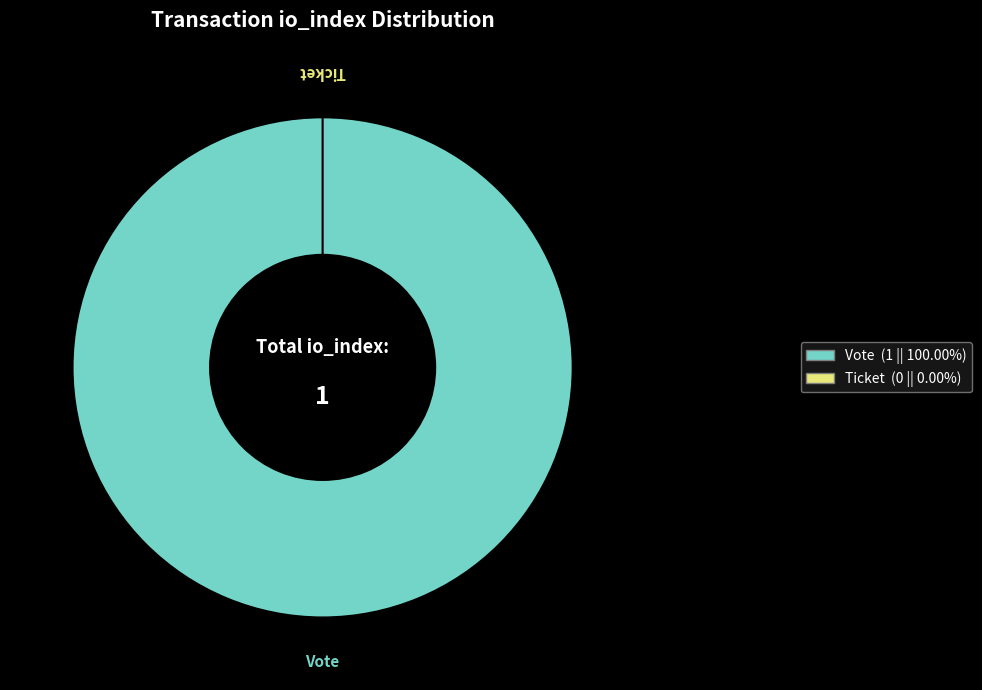

To the nearest percent, what percentage of the pie is Vote?

100%